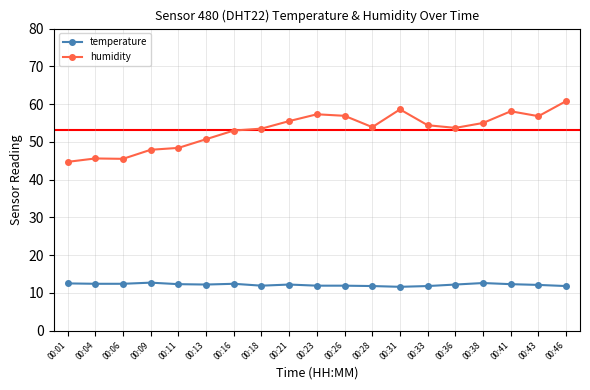

Is the value of humidity at 00:46 greater than the value of temperature at 00:18?

Yes